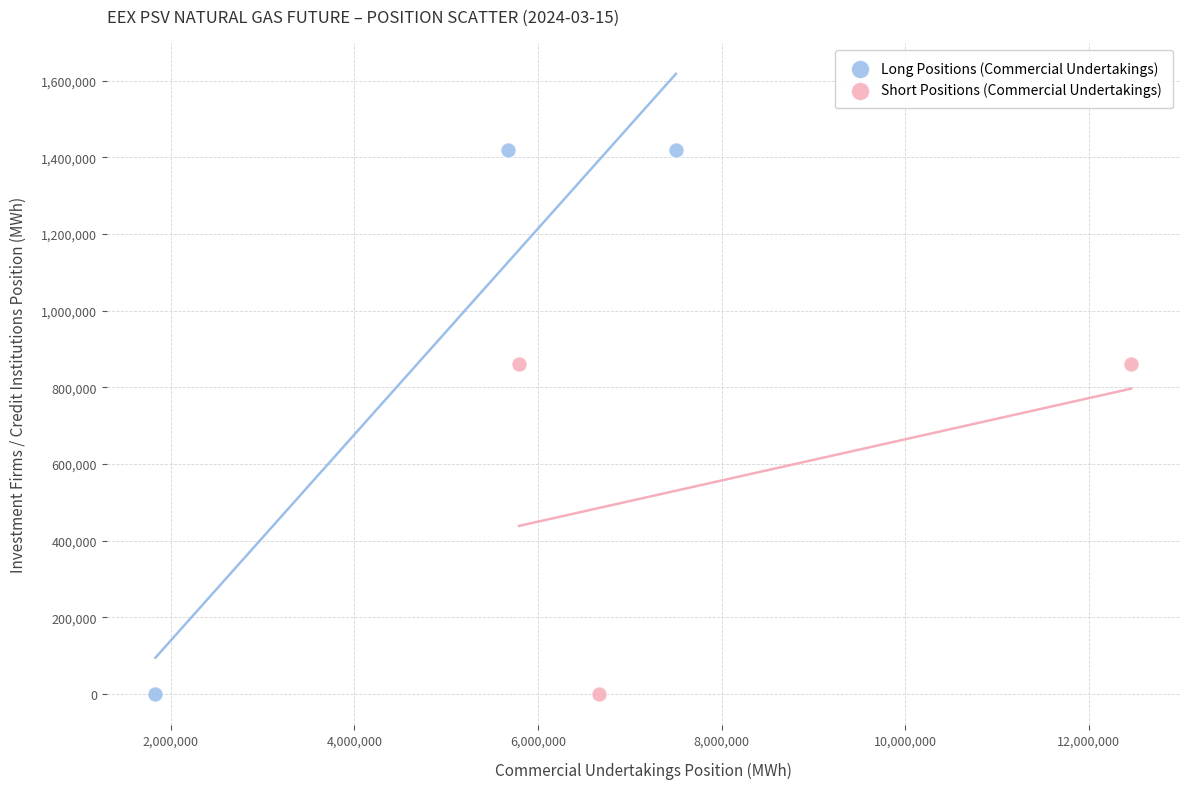

Which series has the widest spread of Y values?

Long Positions (Commercial Undertakings)